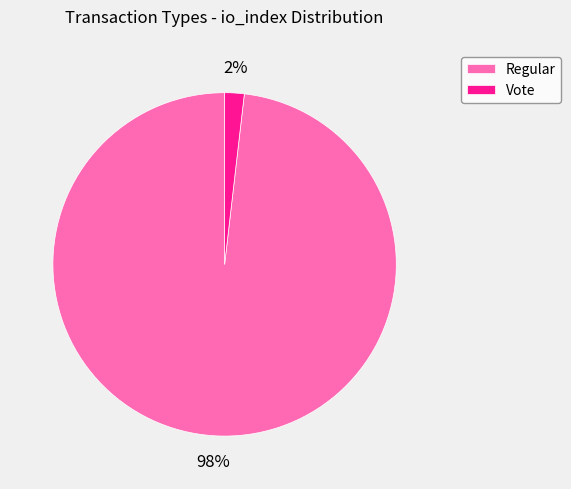

Which slice is the largest?

Regular